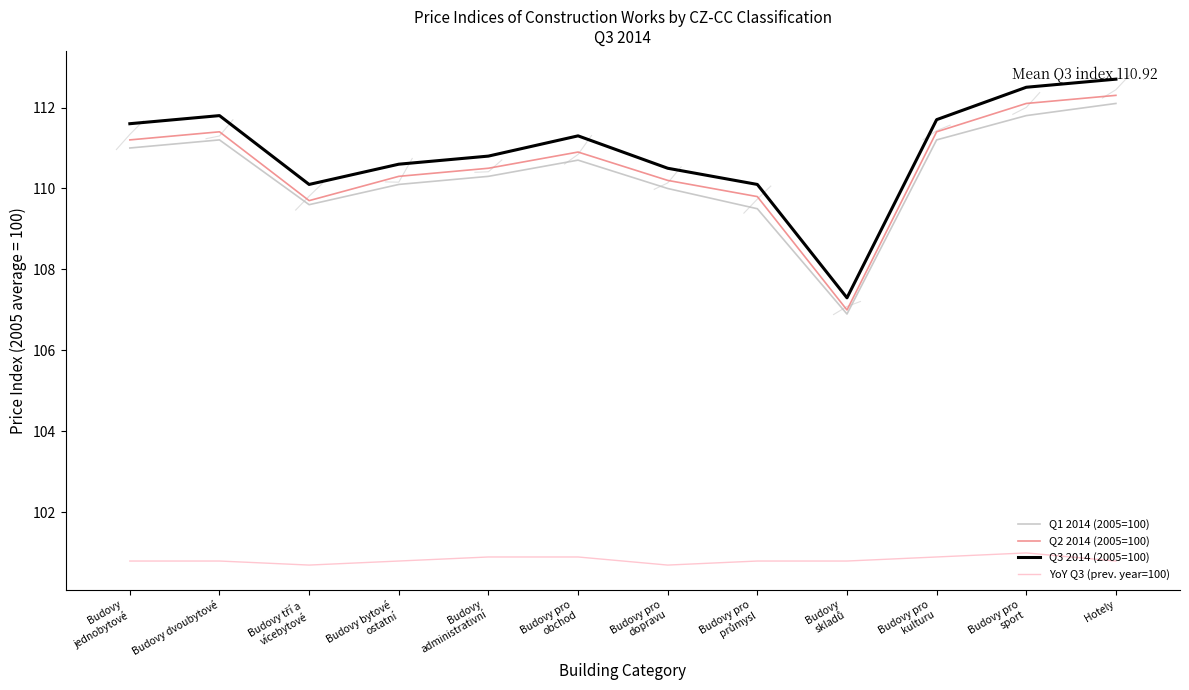

Count the number of categories in the chart.

12